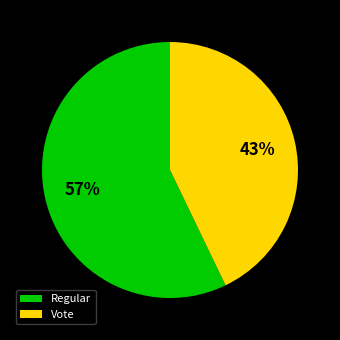

Does Vote account for over 50% of the chart?

No